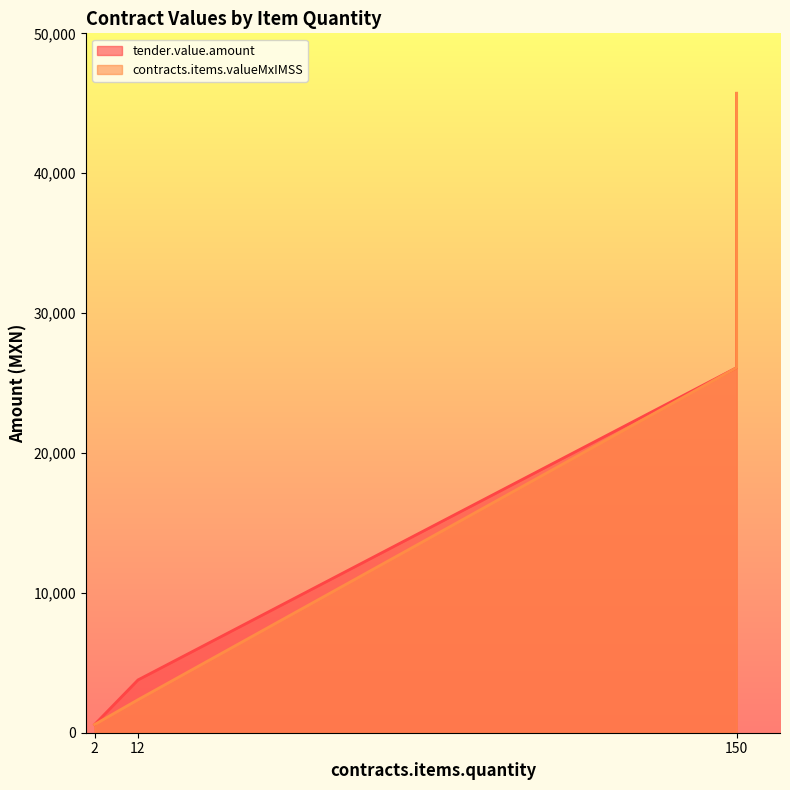

Where is tender.value.amount nearest to the value 23149?

150